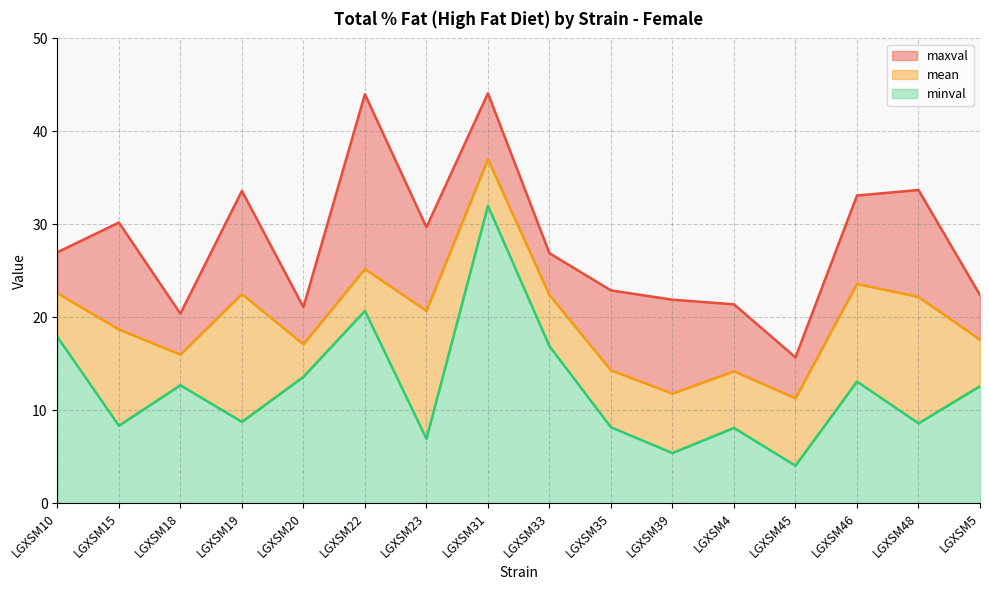

Between LGXSM48 and LGXSM18, which is larger?

LGXSM48